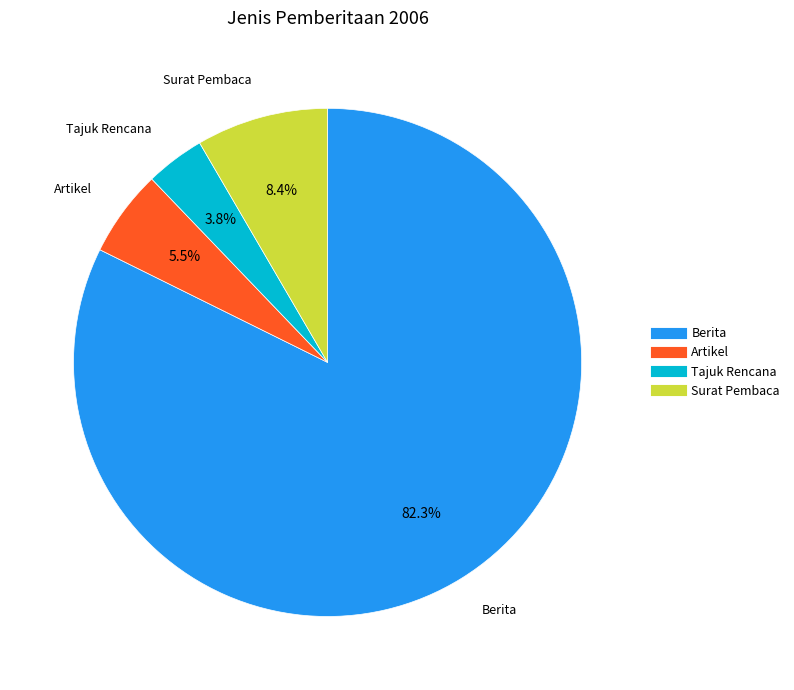

Rank the categories by value from highest to lowest.

Berita, Surat Pembaca, Artikel, Tajuk Rencana